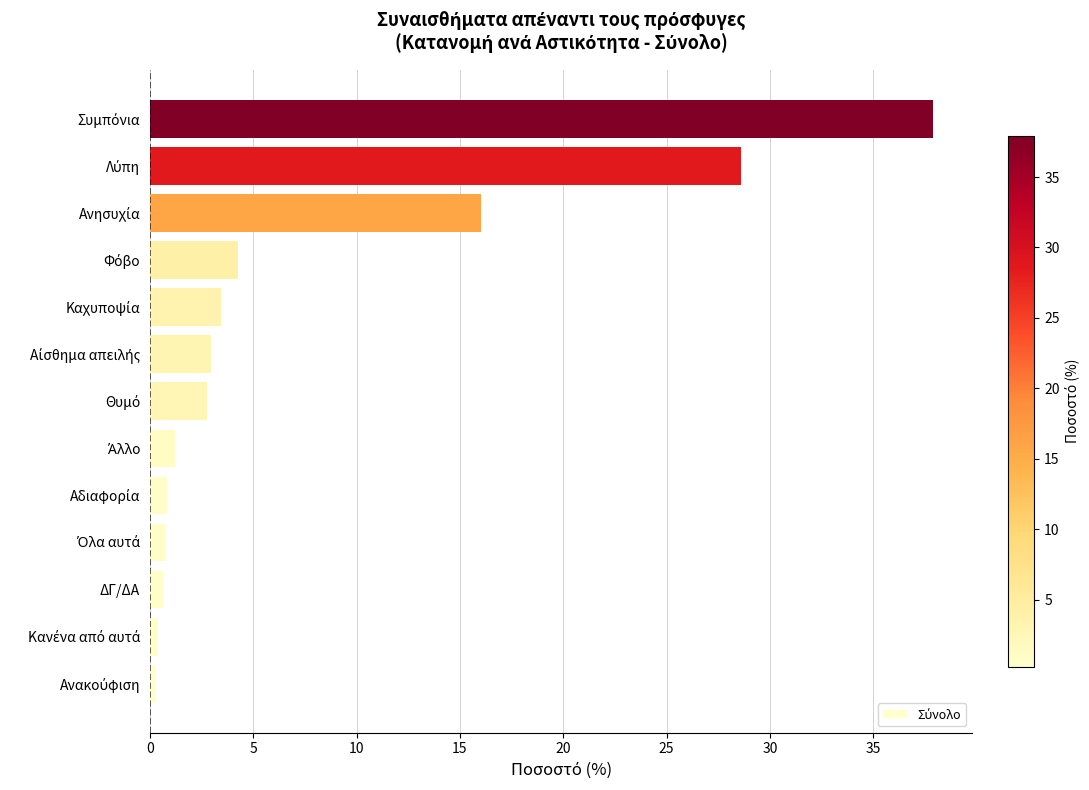

What is the sum of all values?

100.0